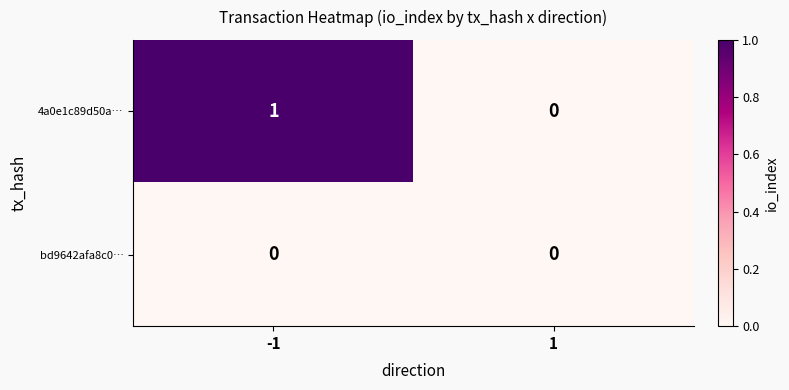

List the series in order of their peak value, lowest first.

bd9642afa8c0…, 4a0e1c89d50a…